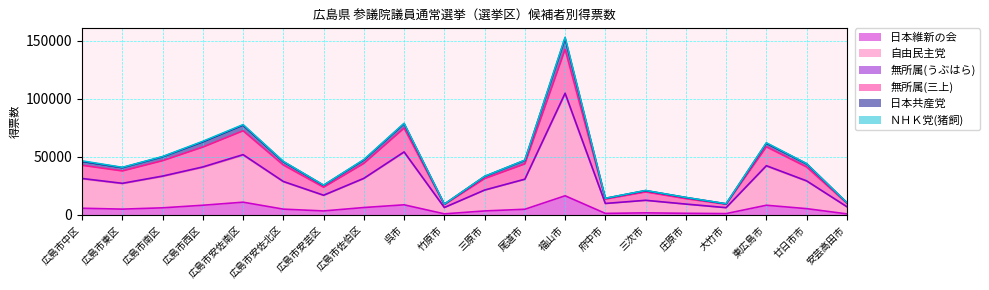

True or false: 日本共産党 and 無所属(三上) intersect in this chart.

False